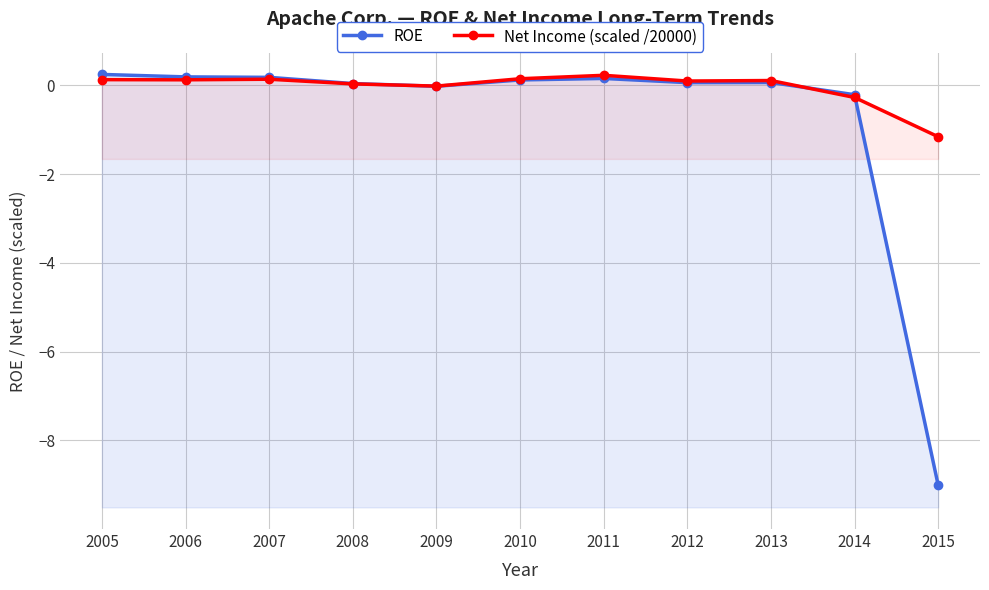

At which label does ROE reach its peak?

2005